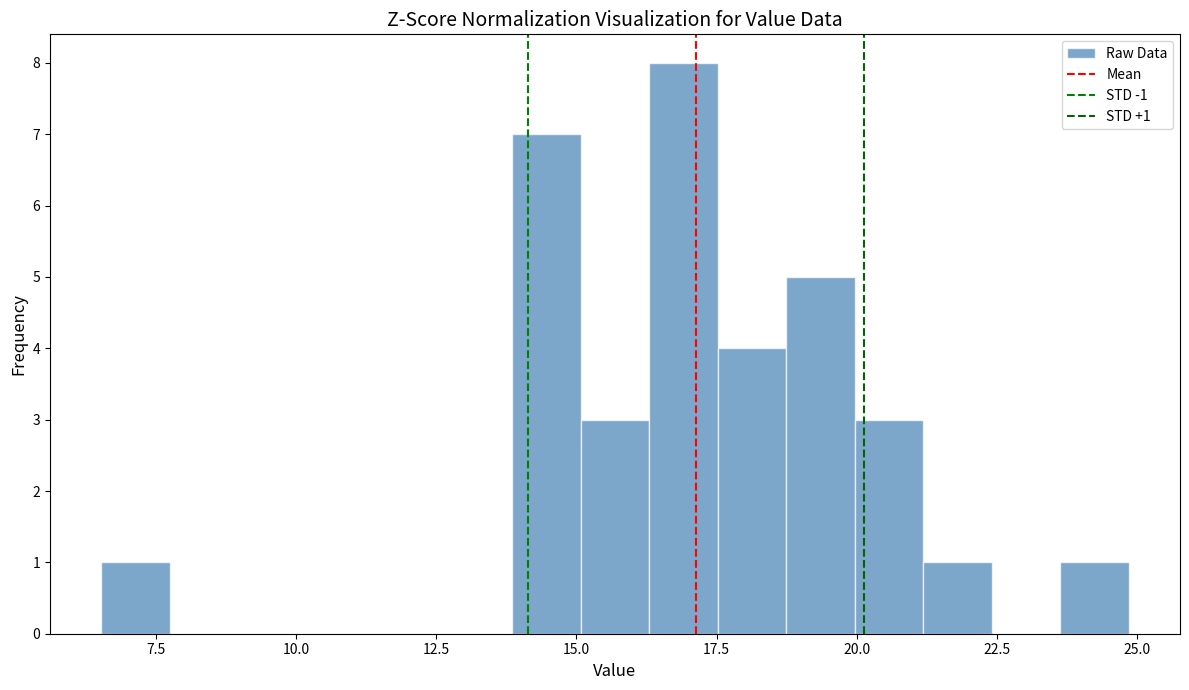

Around what value on the x-axis is the tallest bar? Give the approximate position of its centre, as read against the axis.

17.0